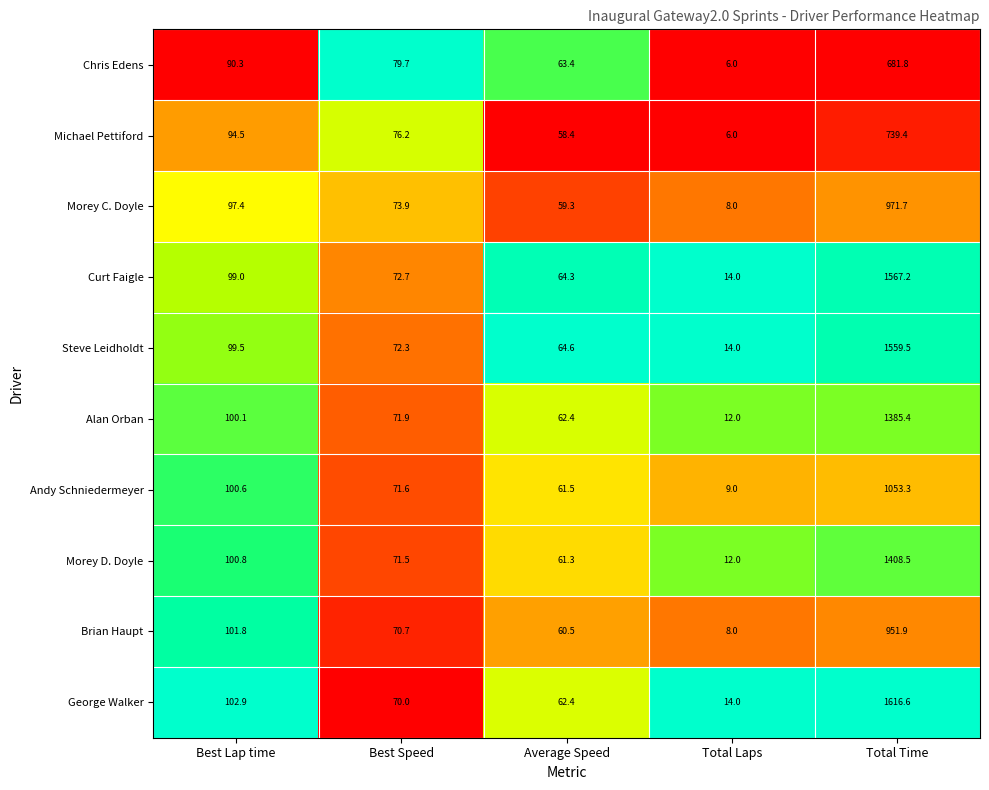

True or false: Steve Leidholdt has a value of 99.5 at Best Lap time.

True